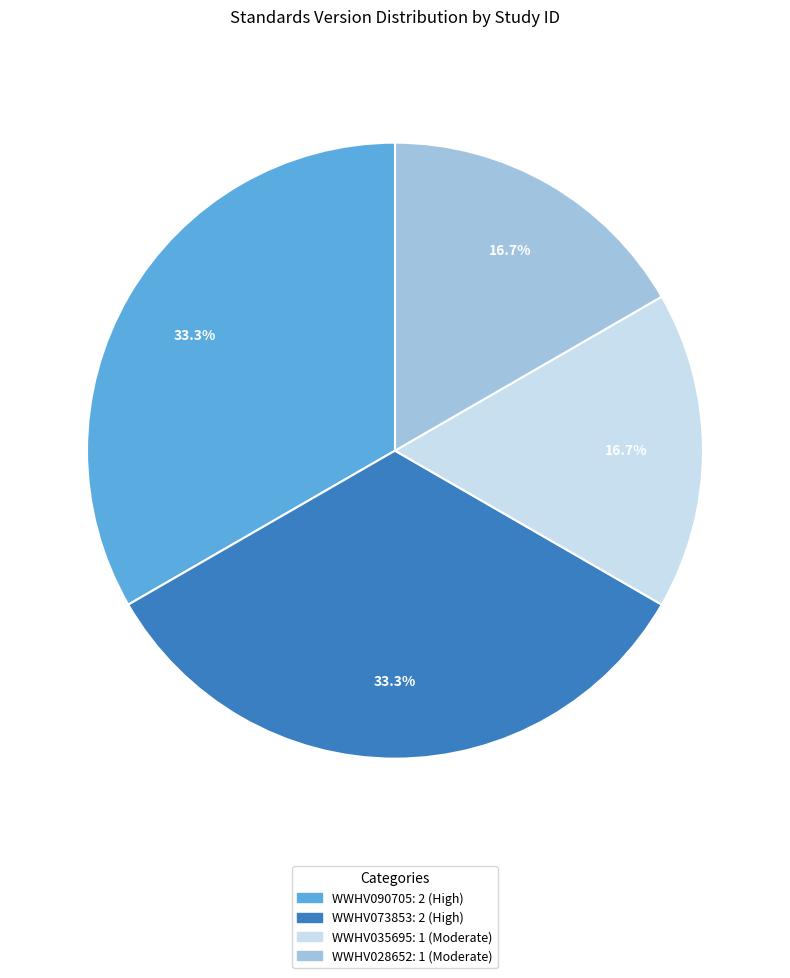

To the nearest percent, what is the combined percentage of WWHV035695 and WWHV090705?

50%